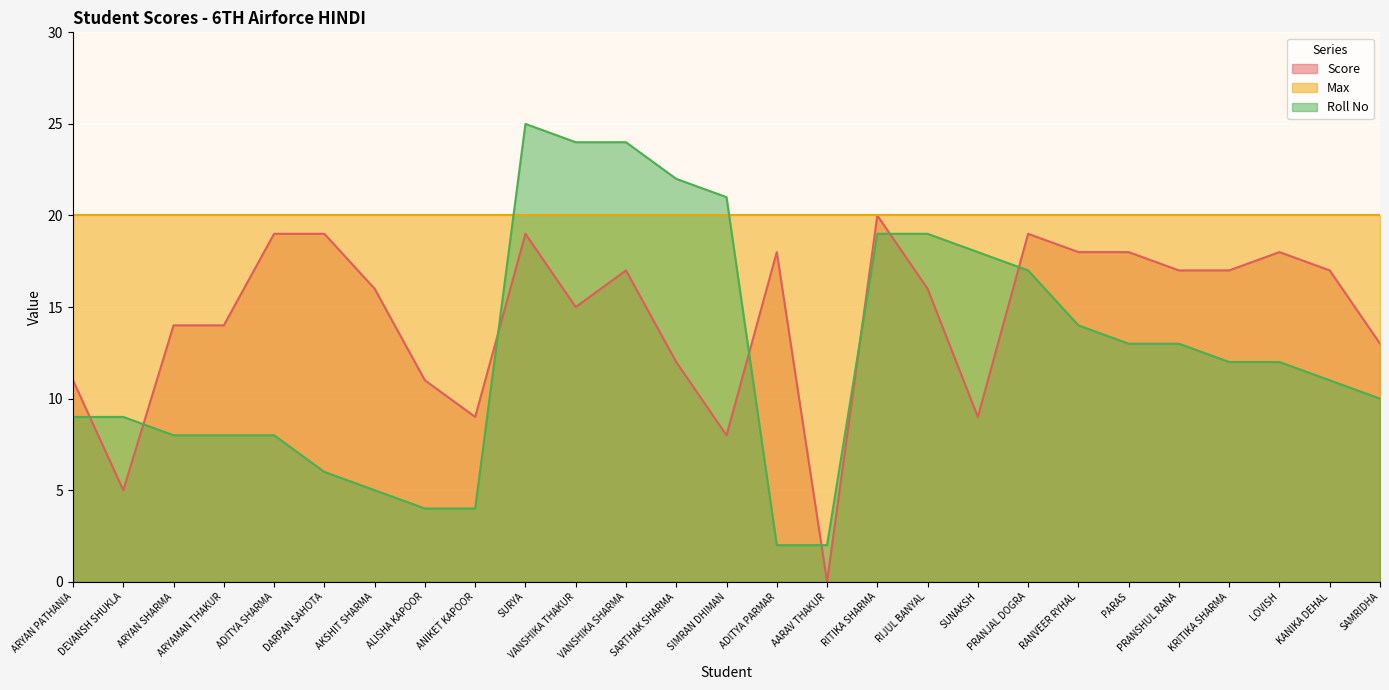

What is the approximate value of Roll No at VANSHIKA THAKUR?

24